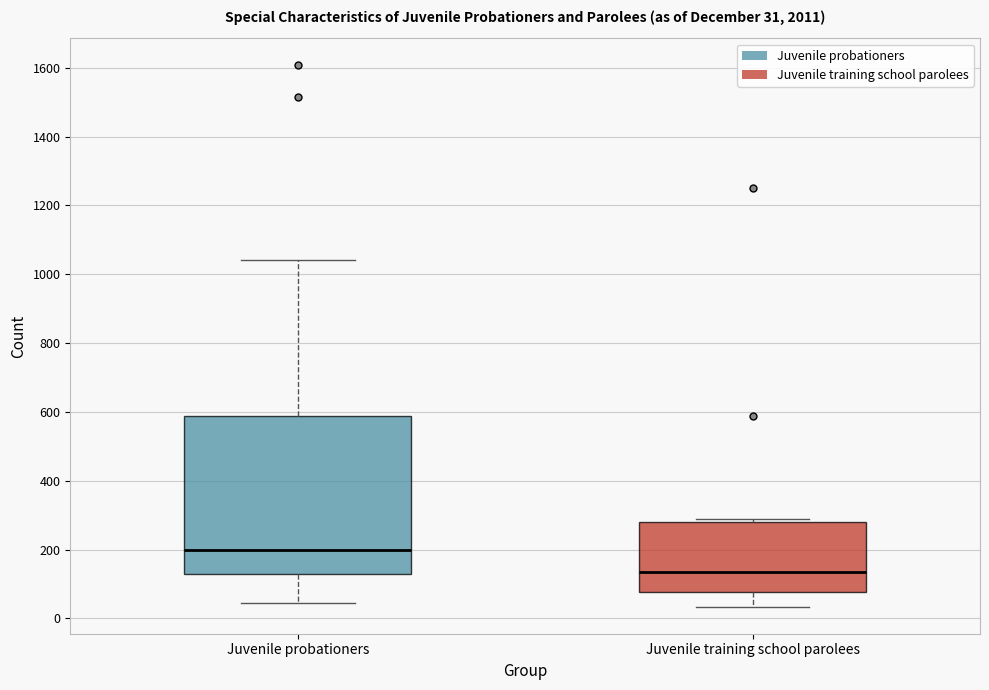

Which box is the tallest, from its lower edge to its upper edge?

Juvenile probationers